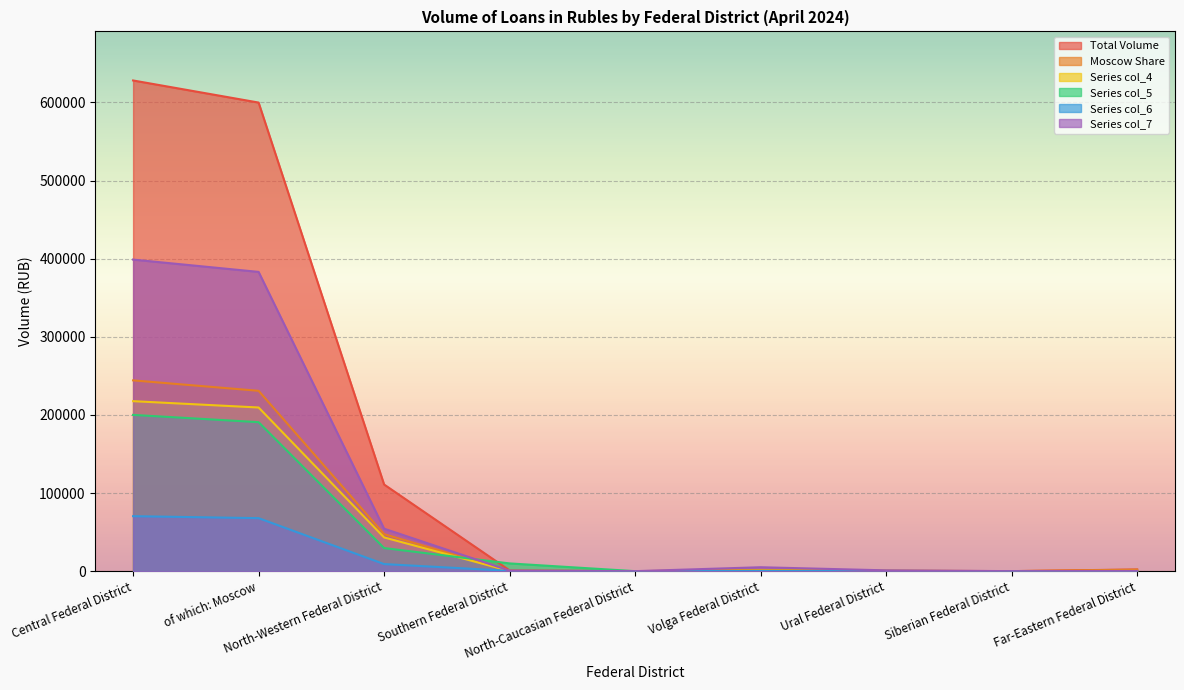

At which category does the chart reach its peak across all series?

Central Federal District